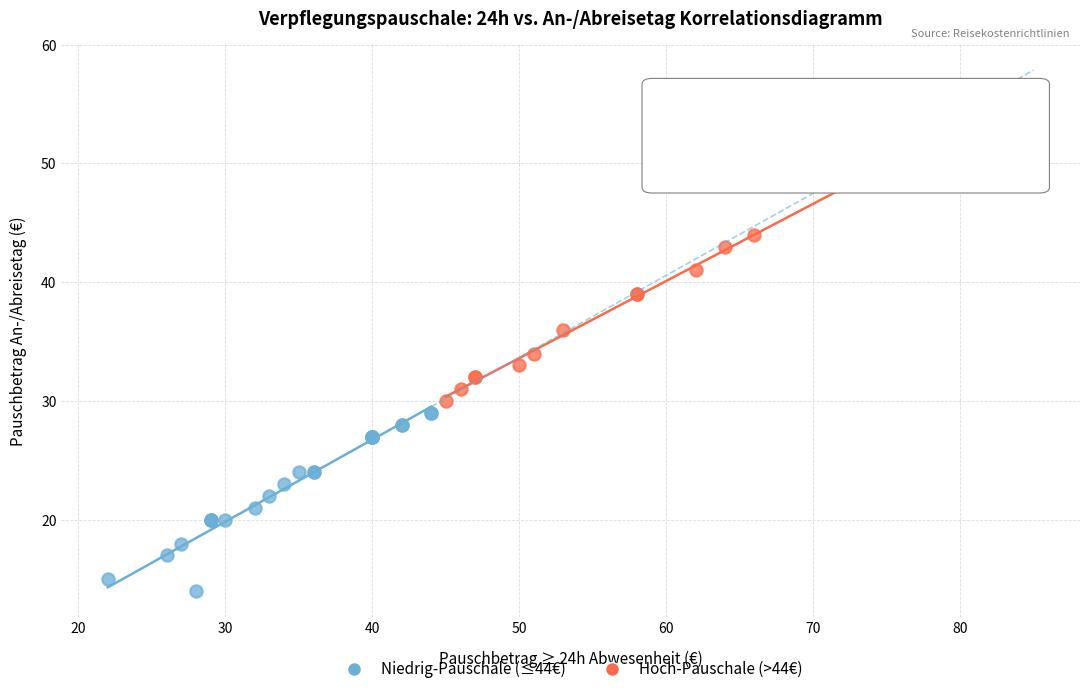

What are all the series names shown in the legend?

Niedrig-Pauschale (≤44€), Hoch-Pauschale (>44€)